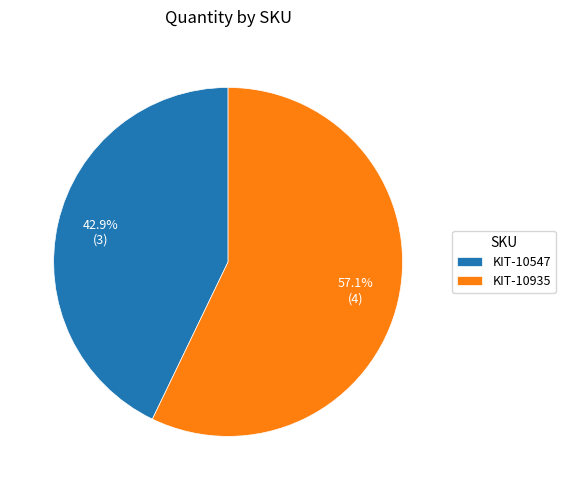

How many segments does this pie chart have?

2